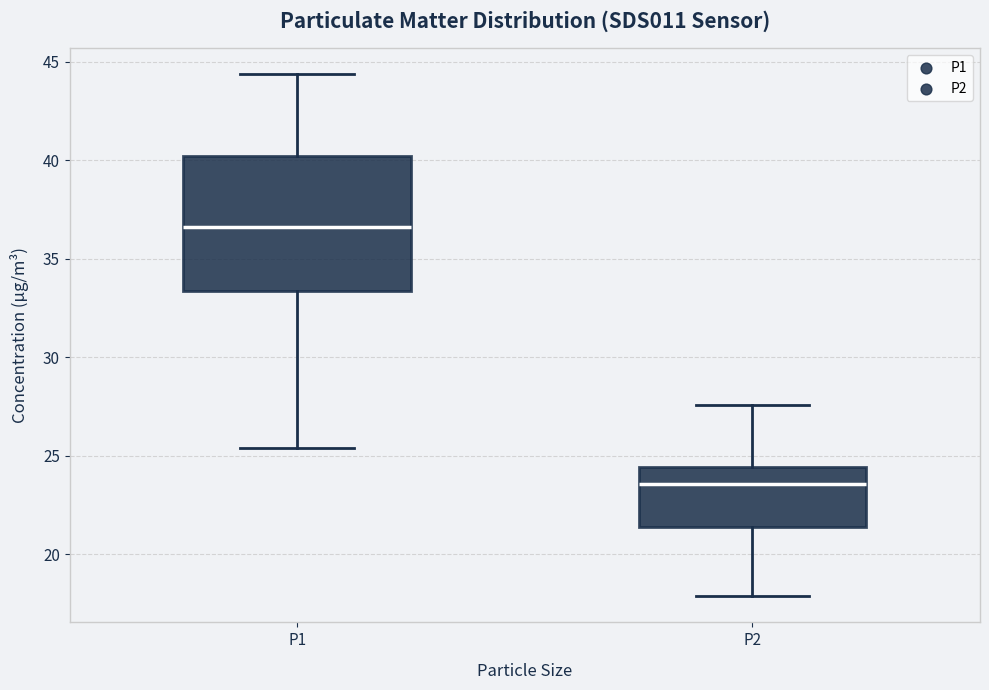

Reading left to right, read every box against the y-axis: the position of its median line, the range the box covers, and the ends of its whiskers. The values are not printed on the chart, so give them approximately, as read against the axis.

P1: median 36.5, box 33.5 to 40.0, whiskers 25.5 to 44.5
P2: median 23.5, box 21.5 to 24.5, whiskers 18.0 to 27.5